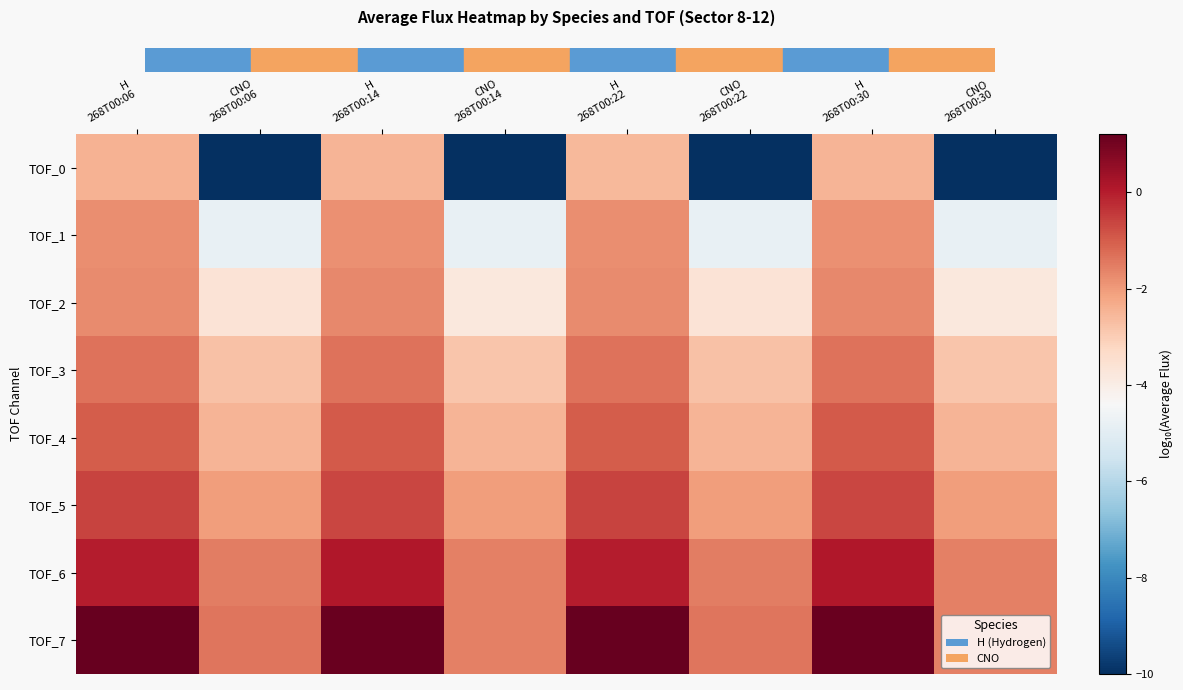

Which has a higher value, H
268T00:30 or CNO
268T00:30?

H
268T00:30